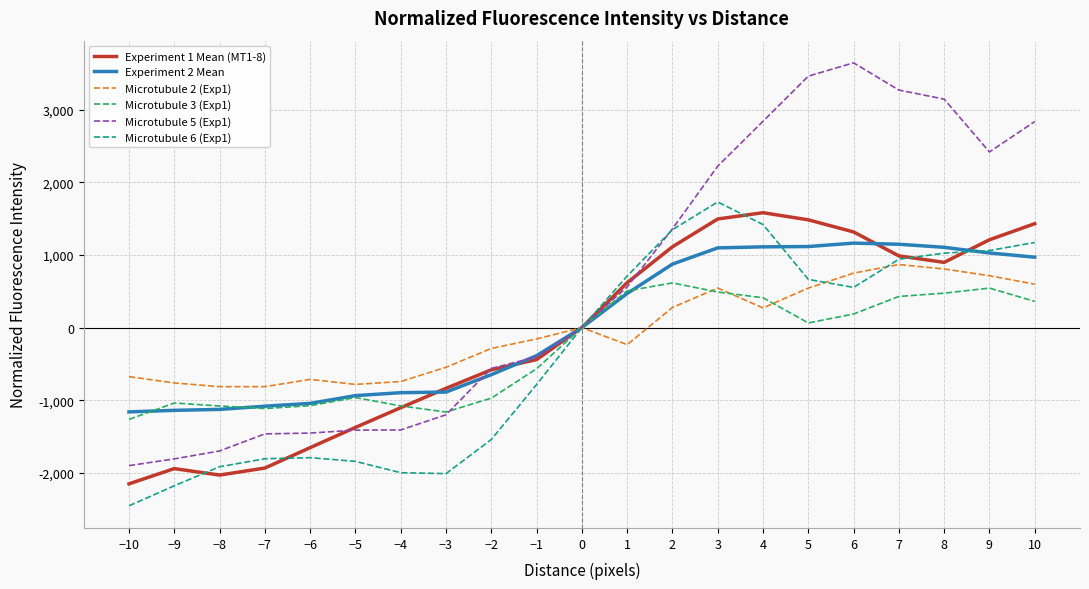

What is the spread (max minus min) of values at 1?

944.5